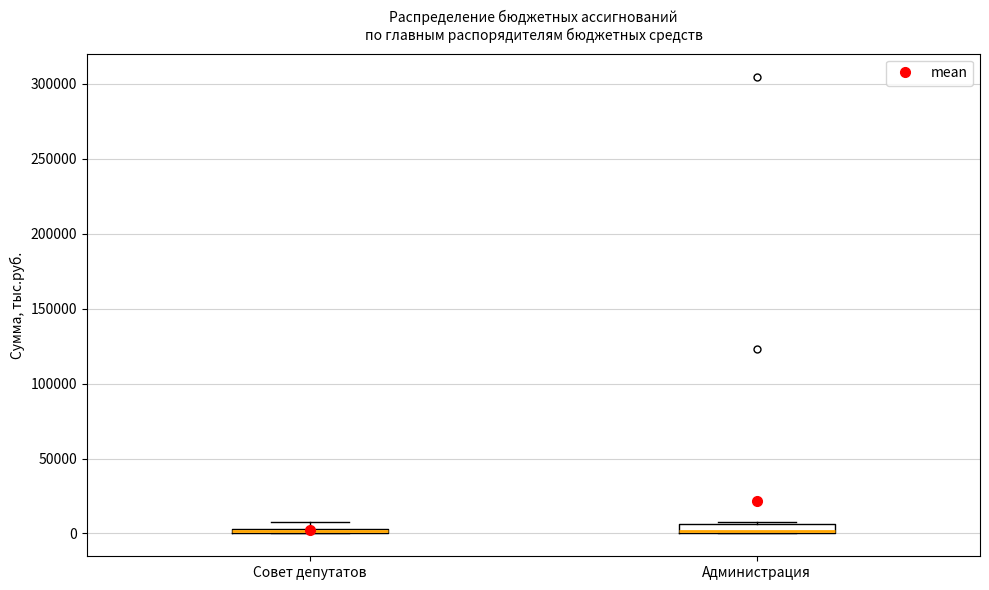

Where is the upper edge of the box for Администрация on the y-axis? The values are not printed on the chart, so give them approximately, as read against the axis.

5000